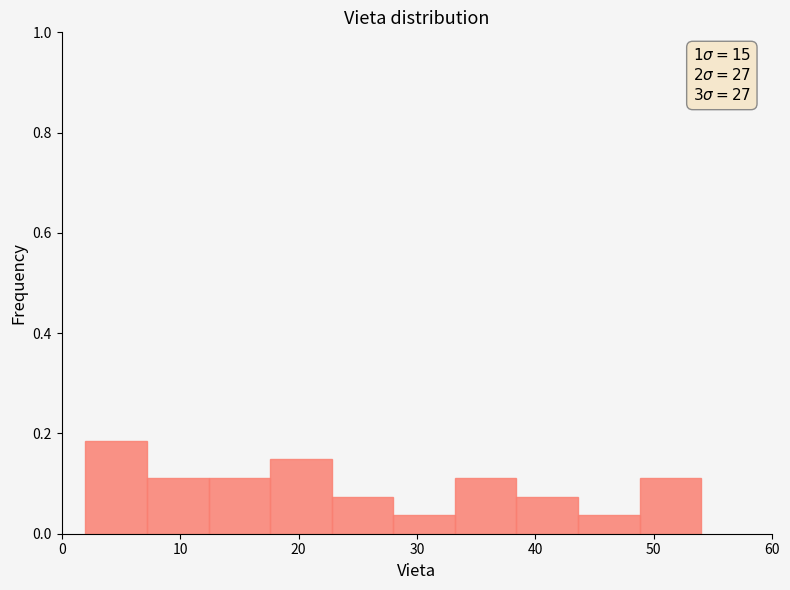

Which range on the x-axis has the tallest bar?

2.0 to 7.2